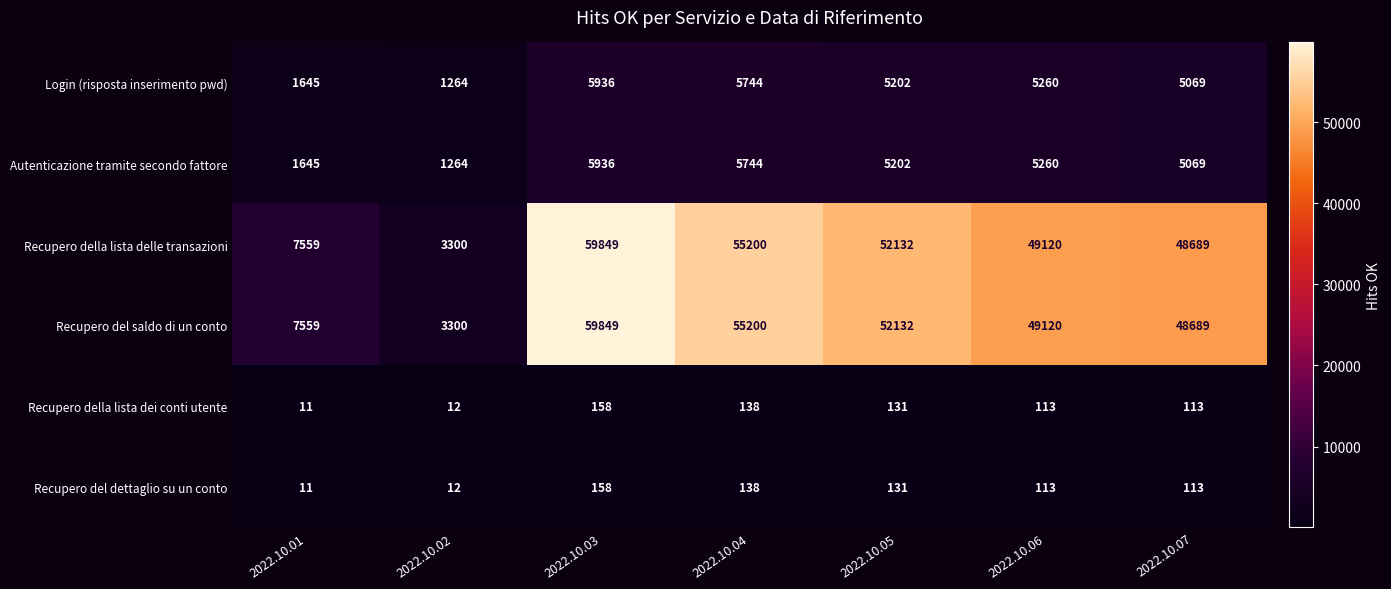

List the labels in order of Login (risposta inserimento pwd) value, smallest first.

2022.10.02, 2022.10.01, 2022.10.07, 2022.10.05, 2022.10.06, 2022.10.04, 2022.10.03